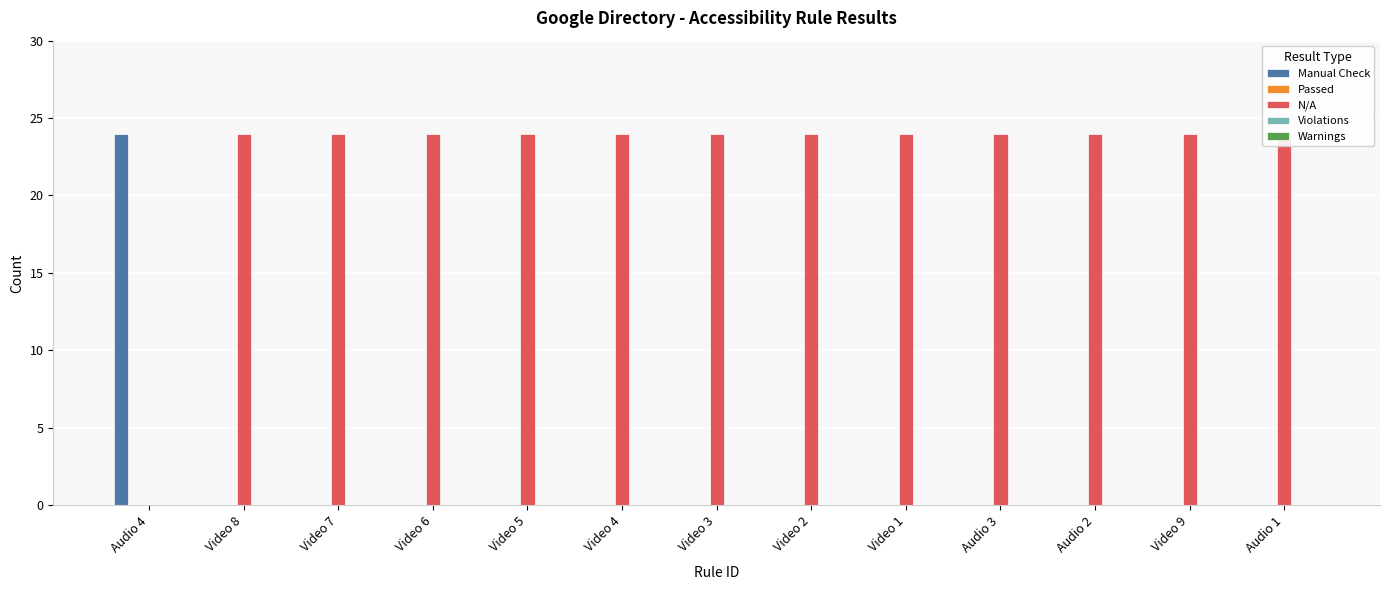

Between Audio 3 and Video 9, which is larger?

Audio 3